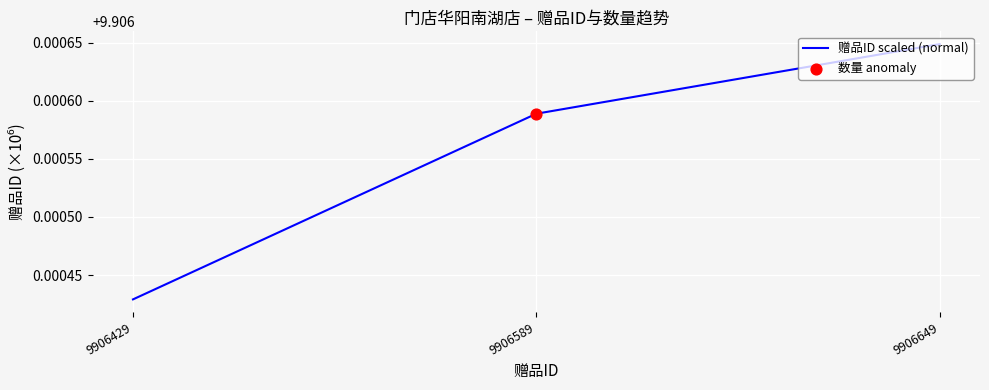

Which has a higher value, 9906429 or 9906589?

9906589